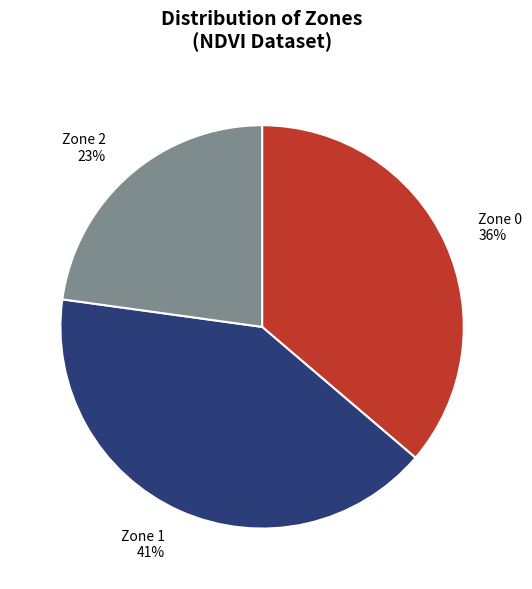

To the nearest percent, what is the difference between the largest and smallest slice percentages?

18%